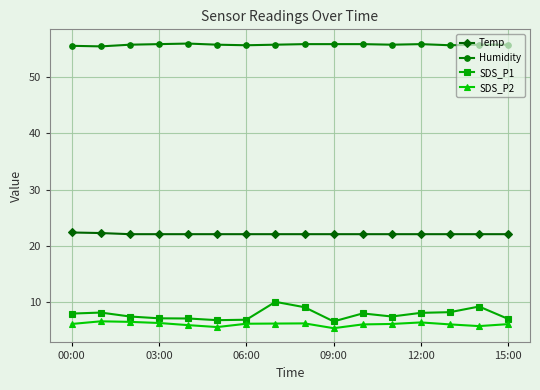

What is the highest value of the SDS_P1 series?

10.1